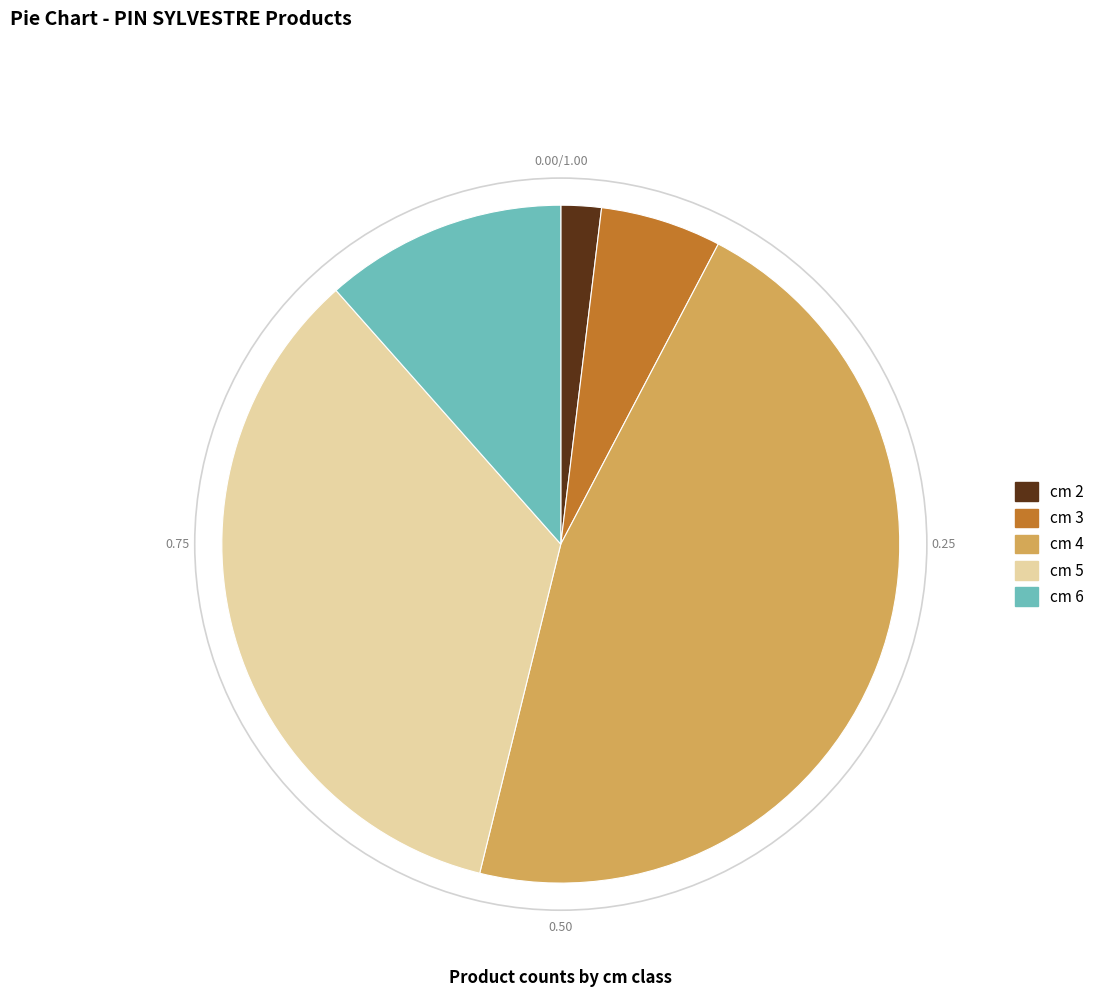

Rank the categories by value from lowest to highest.

cm 2, cm 3, cm 6, cm 5, cm 4